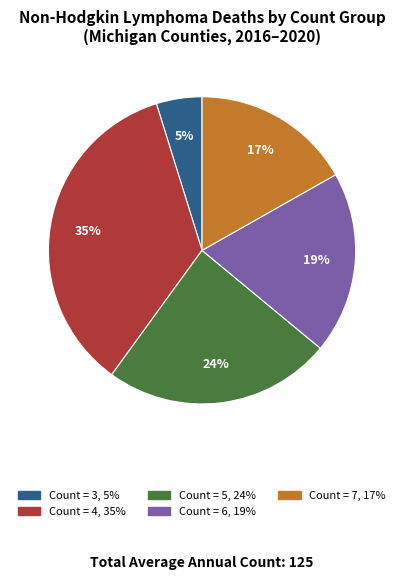

To the nearest percent, what is the average slice percentage?

20%